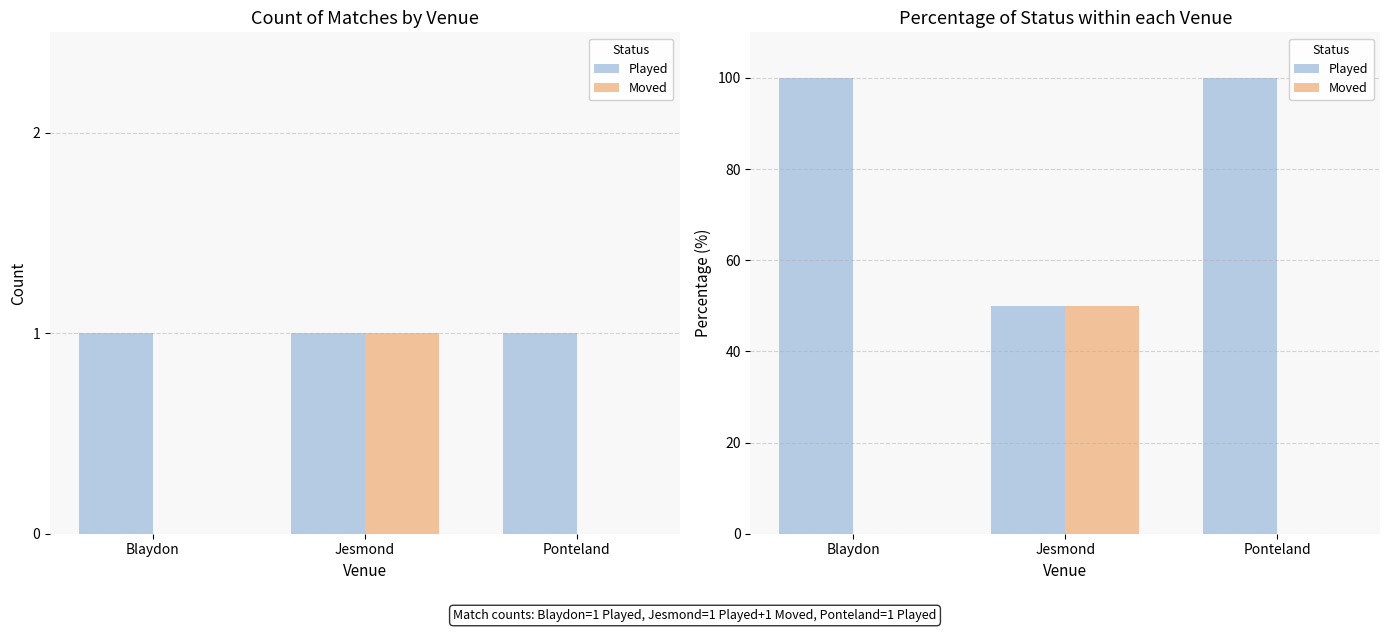

Reading right to left, extract all data points from this chart.

Played: Ponteland=100	Jesmond=50	Blaydon=100
Moved: Ponteland=0	Jesmond=50	Blaydon=0